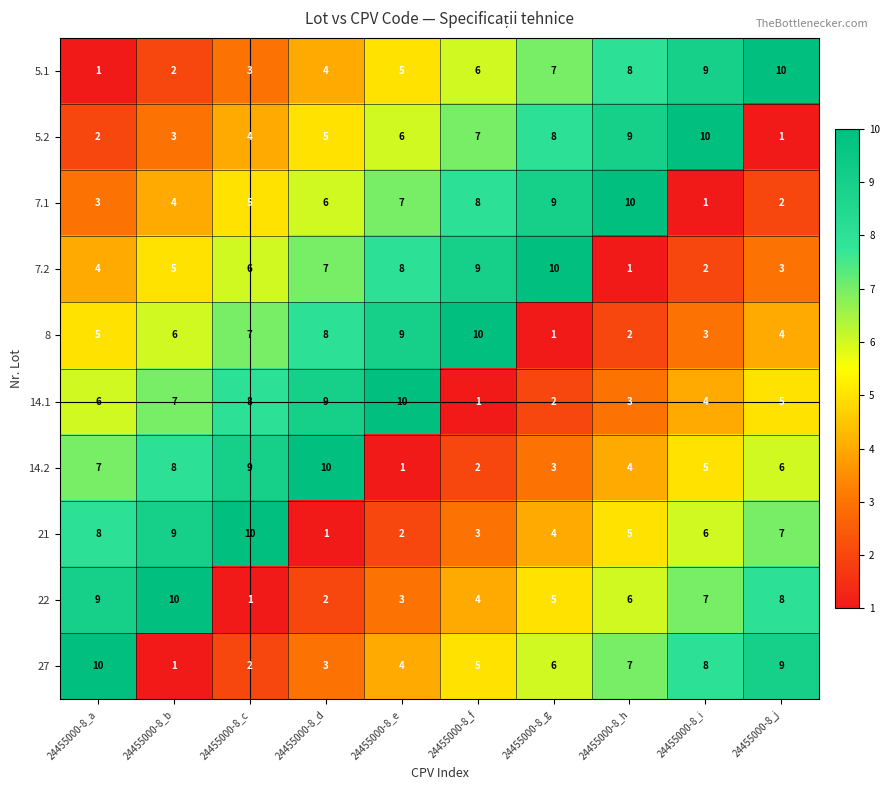

Between 24455000-8_a and 24455000-8_b, which series saw the biggest shift?

27